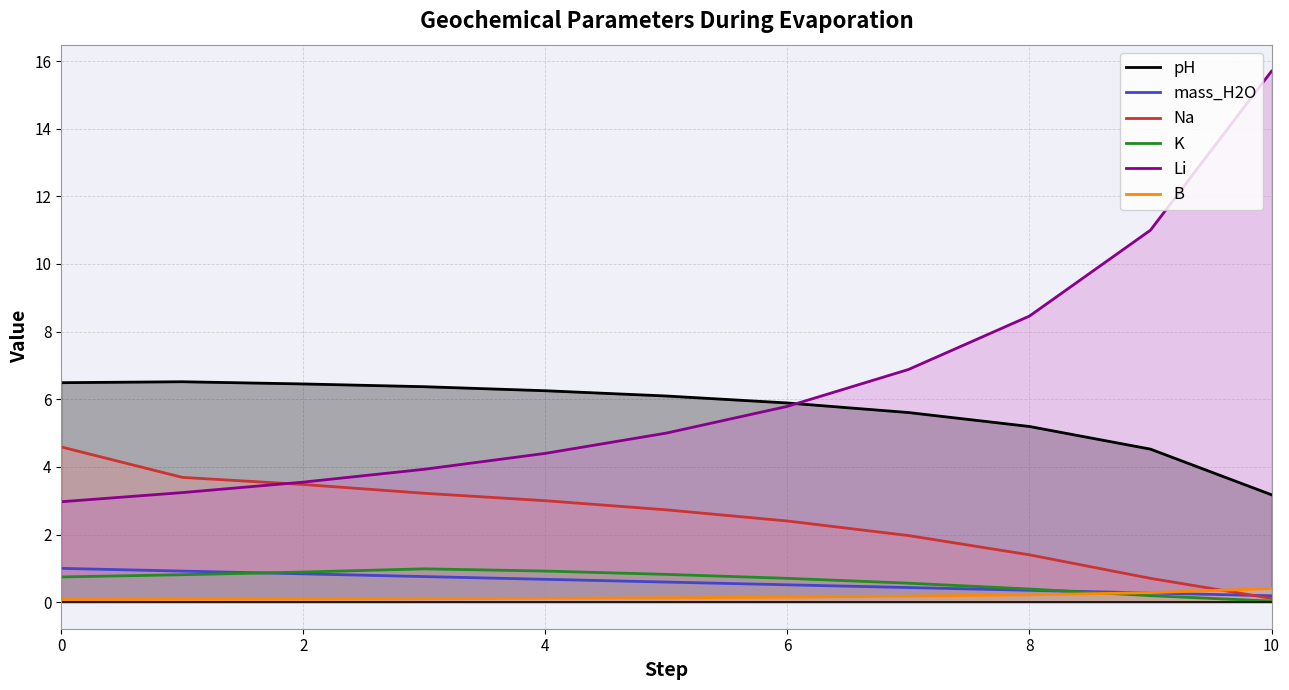

Which series ends up on top after the final intersection of Li and Na?

Li